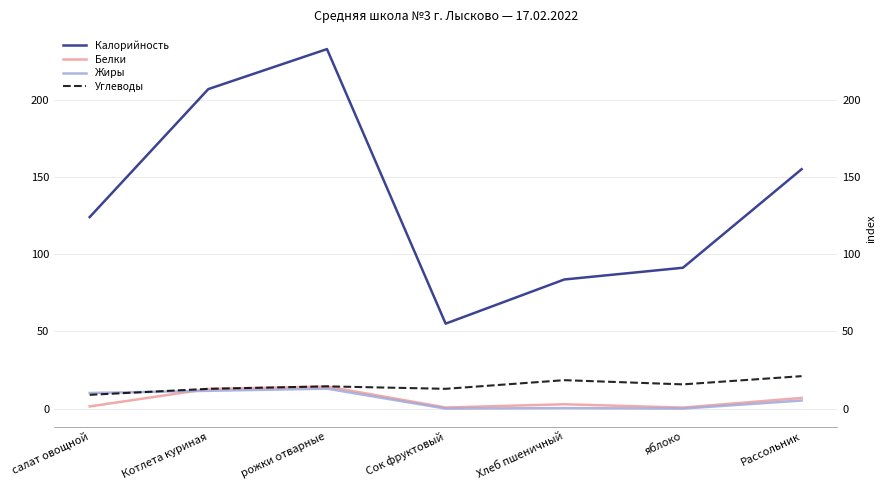

True or false: Калорийность and Белки cross at least once.

False